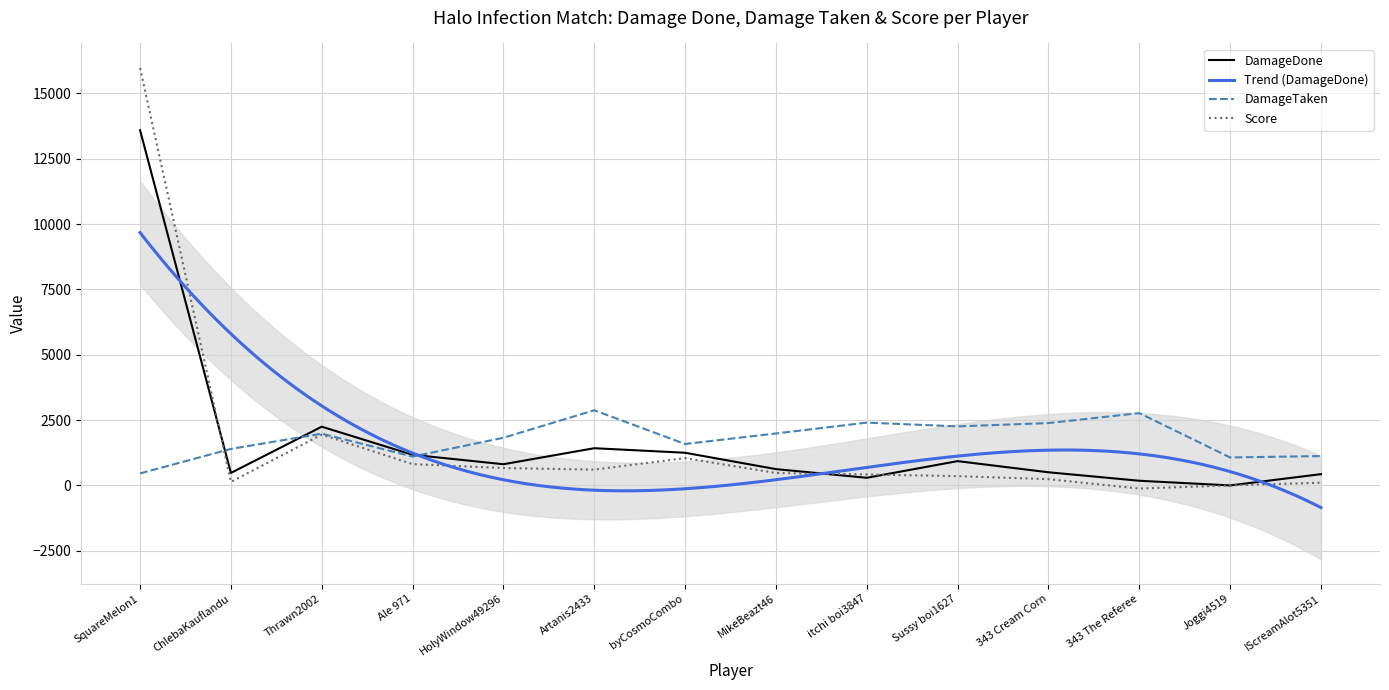

What is the difference between the maximum and minimum values in the Score series?

16095